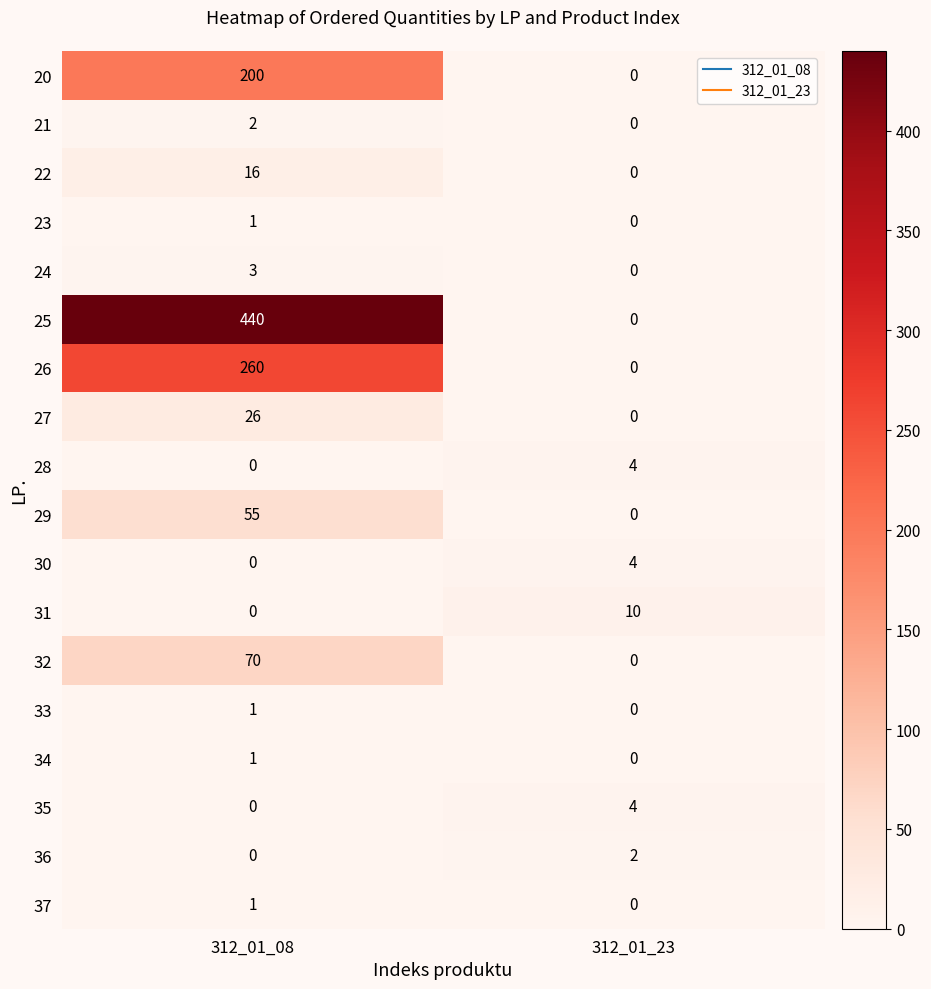

What is the total value across all series at 312_01_23?

24